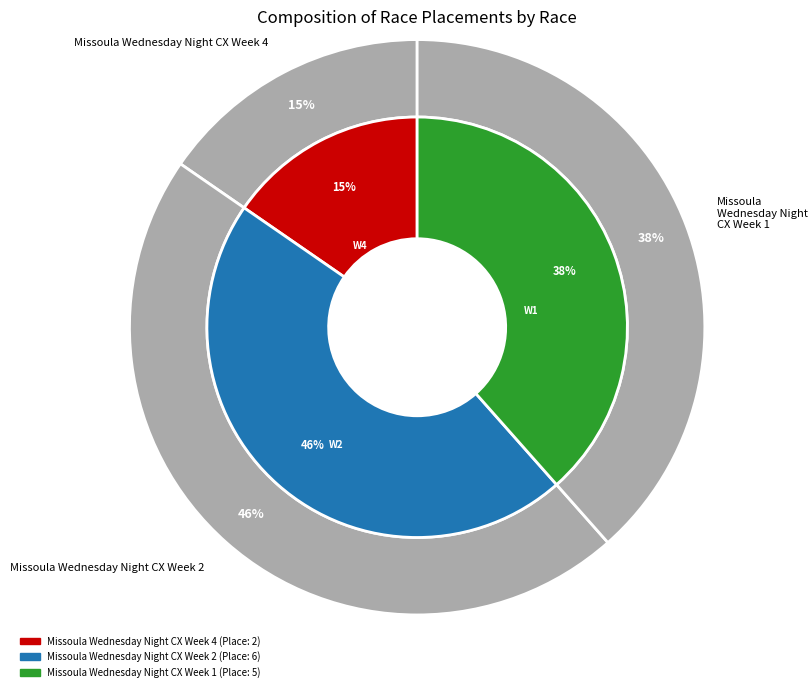

To the nearest percent, what is the average slice percentage?

33%